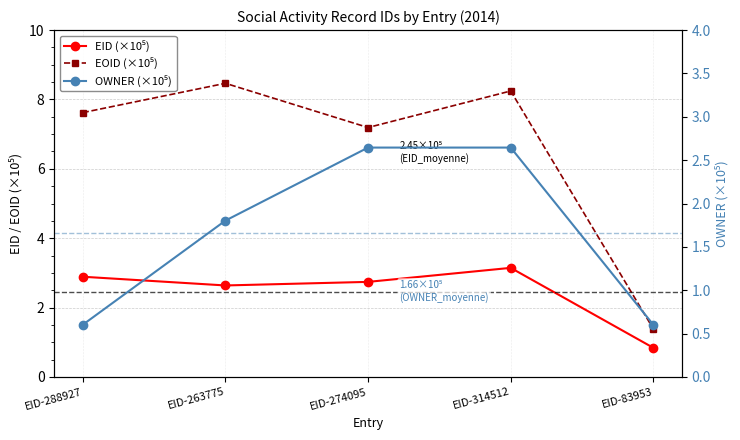

Is it true that OWNER (×10⁵) equals 0.3 at EID-288927?

False